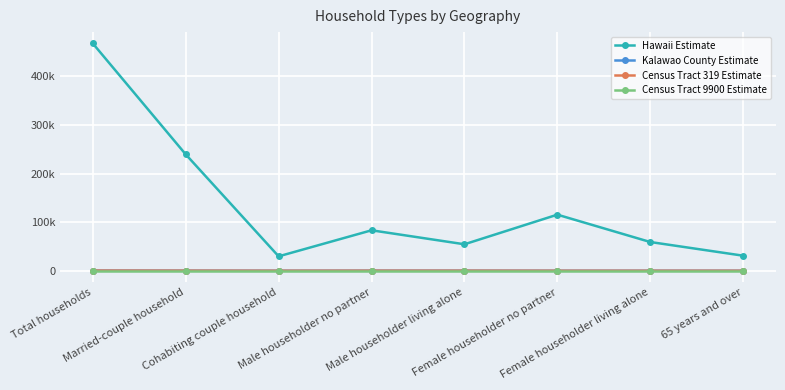

Is this an area chart (filled region under the line)?

No